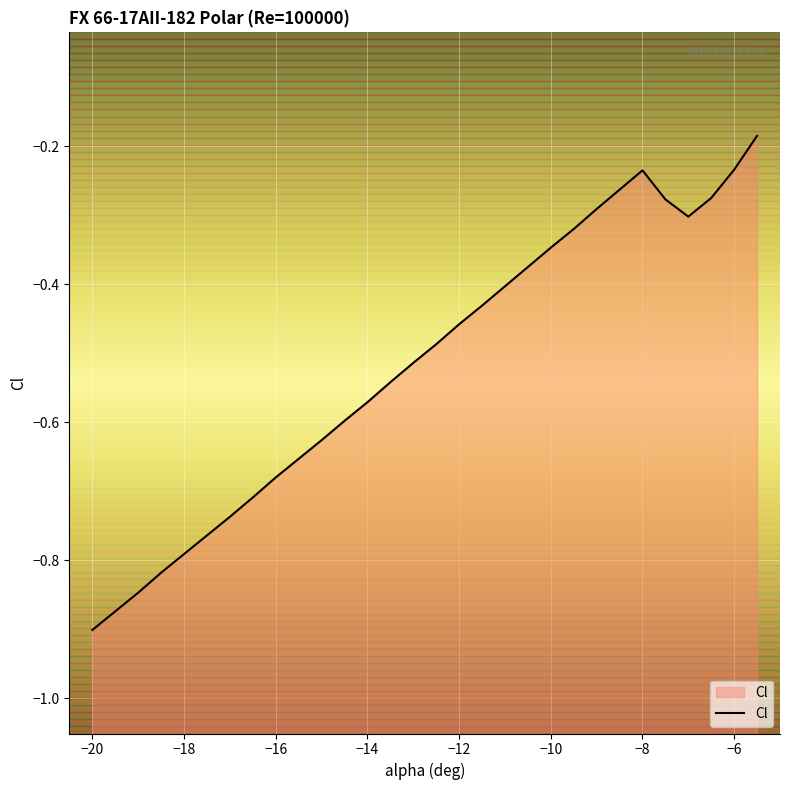

Is it true that the value at -7.5 is -0.1?

False